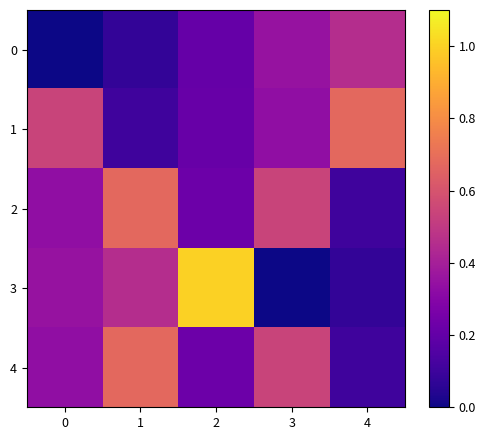

Reading left to right, extract all data points from this chart.

0: 0=0.0	1=0.1	2=0.2	3=0.3	4=0.5
1: 0=0.5	1=0.1	2=0.2	3=0.3	4=0.7
2: 0=0.3	1=0.7	2=0.2	3=0.5	4=0.1
3: 0=0.3	1=0.5	2=1.0	3=0.0	4=0.1
4: 0=0.3	1=0.7	2=0.2	3=0.5	4=0.1